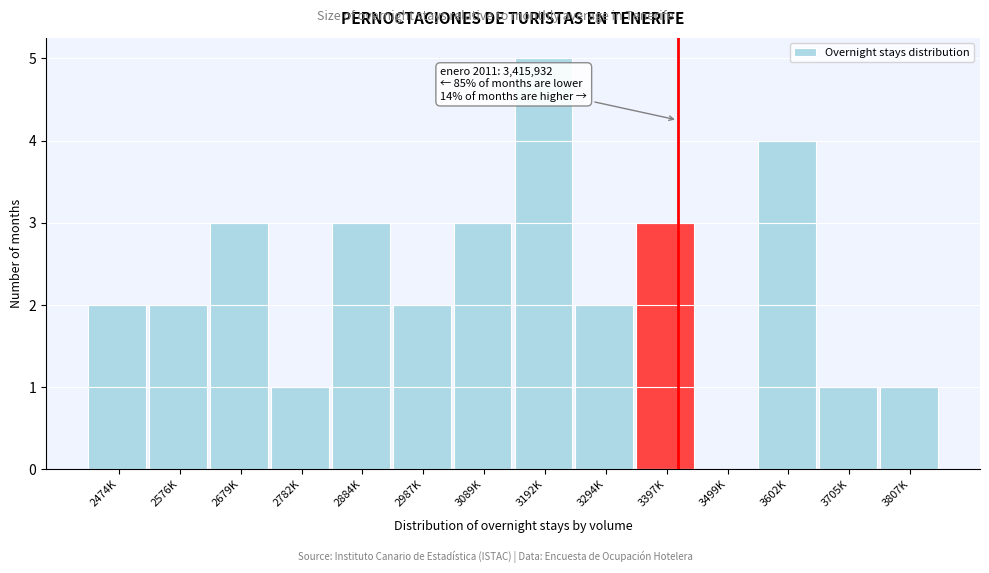

Reading left to right, transcribe all the data shown in this chart.

2474K=2	2576K=2	2679K=3	2782K=1	2884K=3	2987K=2	3089K=3	3192K=5	3294K=2	3397K=3	3499K=0	3602K=4	3705K=1	3807K=1